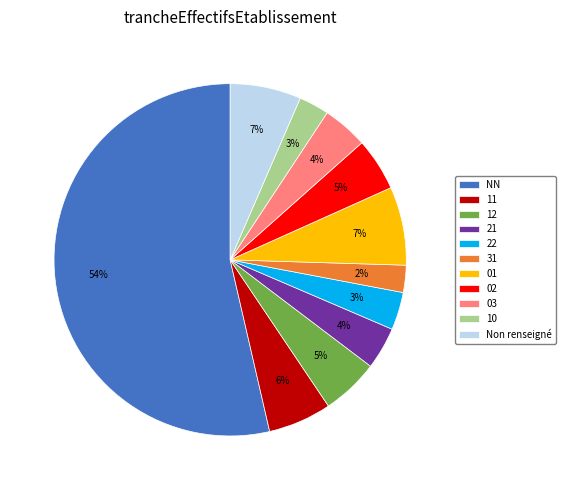

Is NN the majority of the pie?

Yes